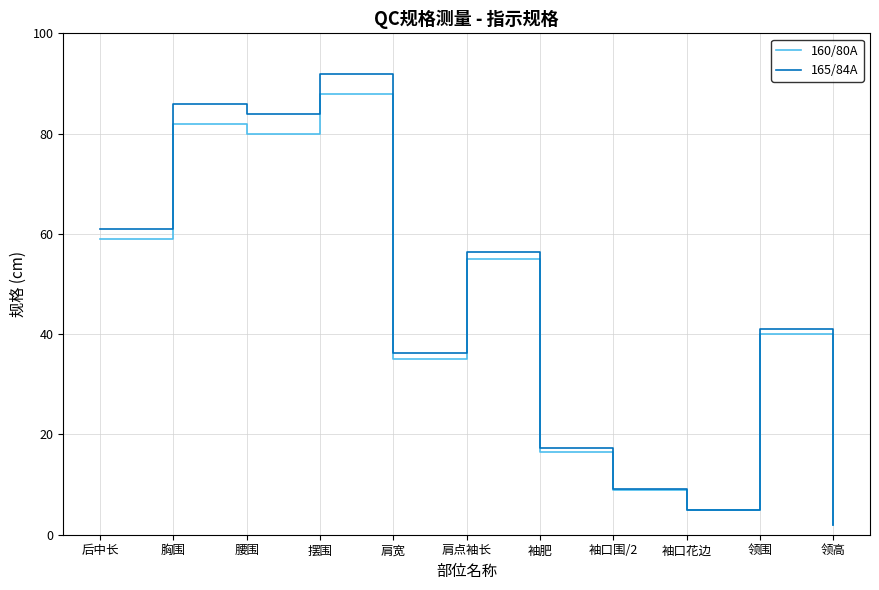

True or false: 165/84A has a value of 61.0 at 后中长.

True